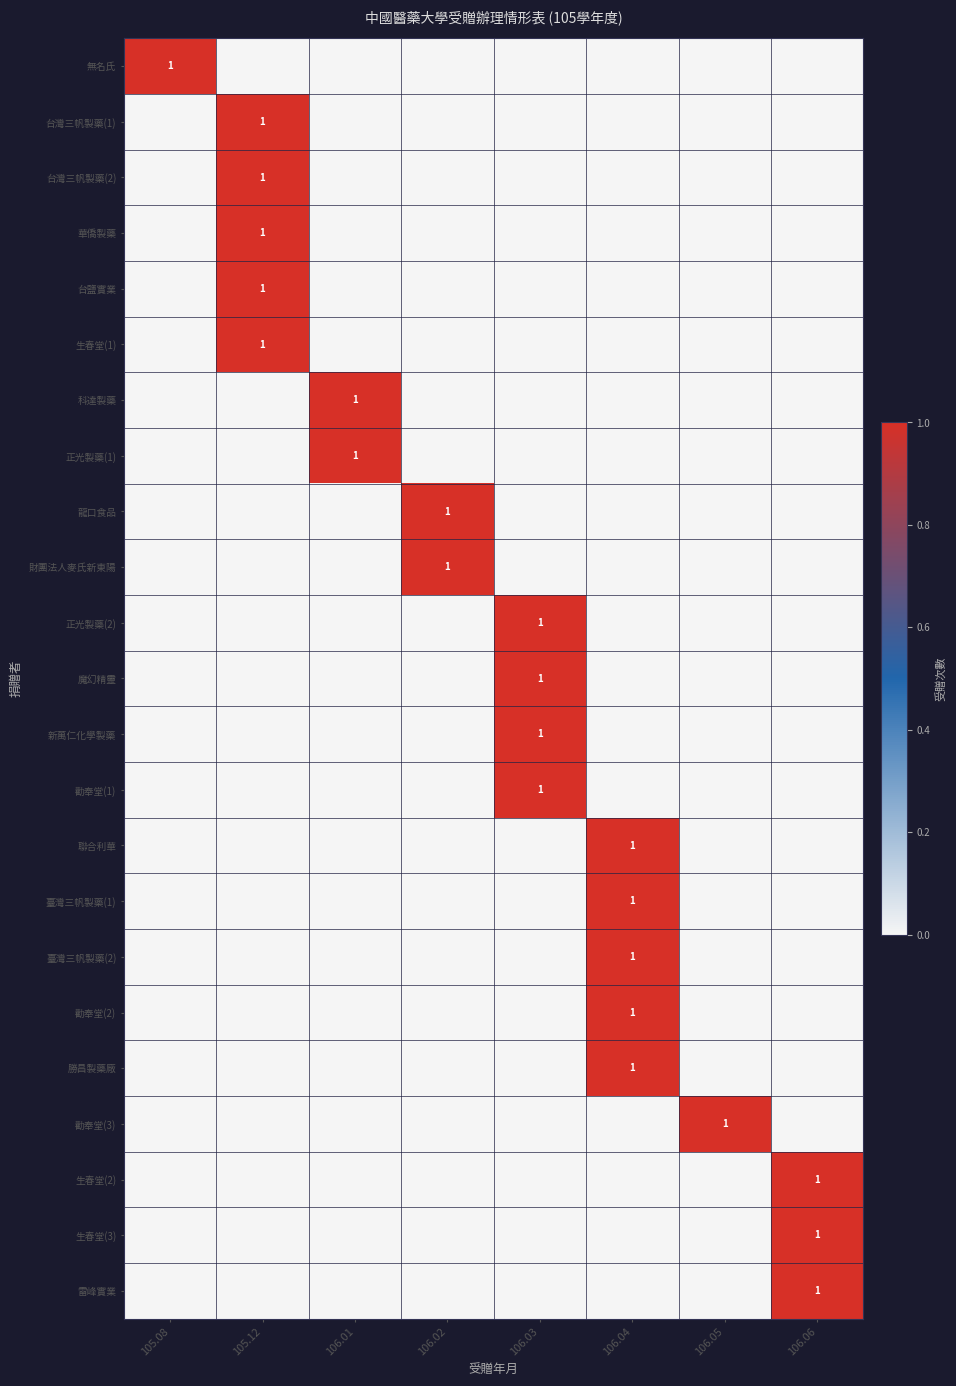

At how many categories does at least one series exceed 0?

8